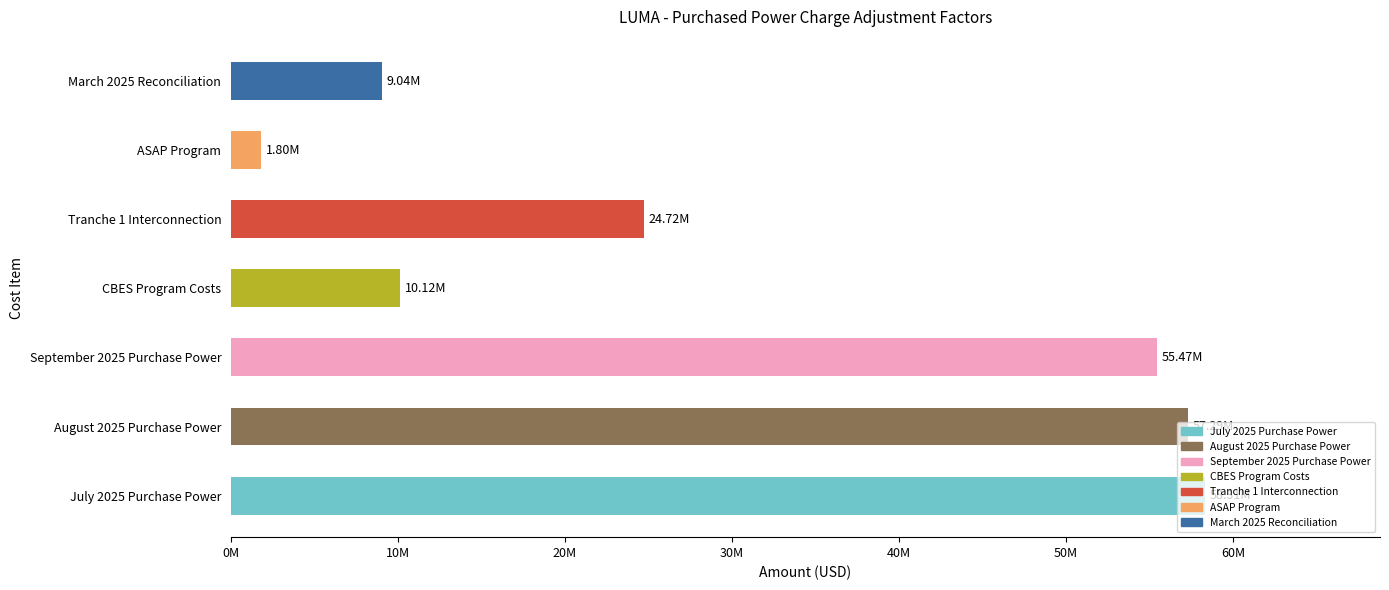

Approximately how many times larger is the value at September 2025 Purchase Power compared to July 2025 Purchase Power?

1.0